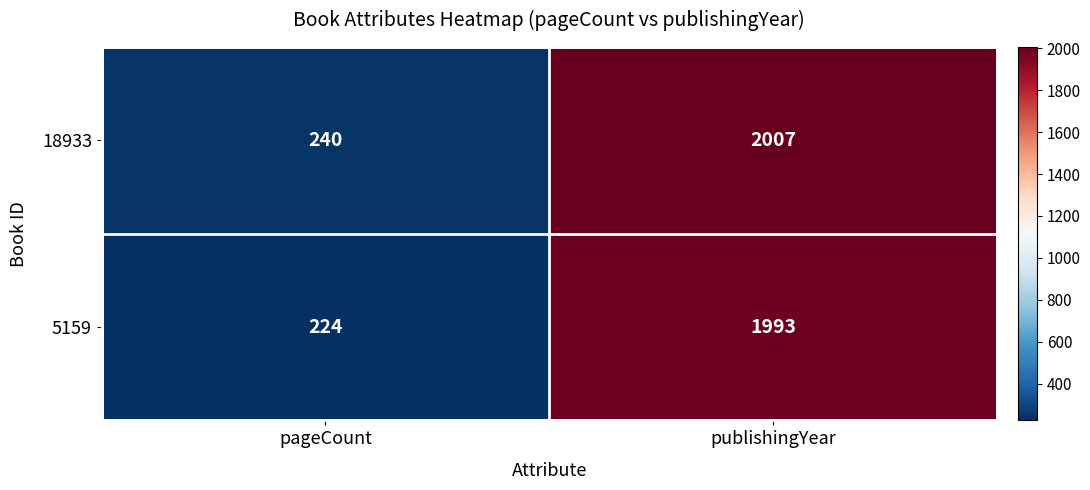

Is it true that 5159 equals 2754 at publishingYear?

False